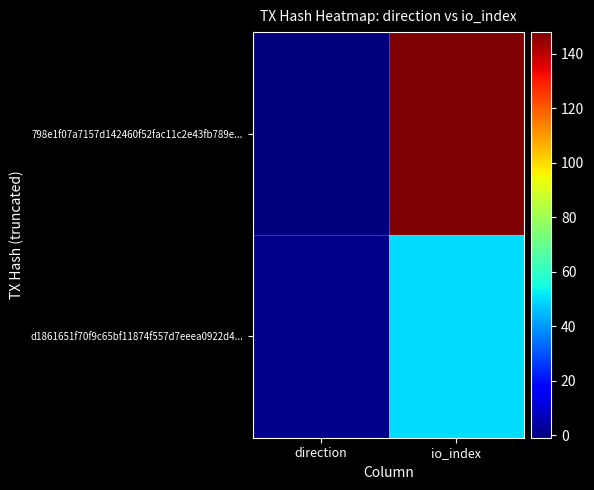

At how many categories does at least one series exceed 0?

2